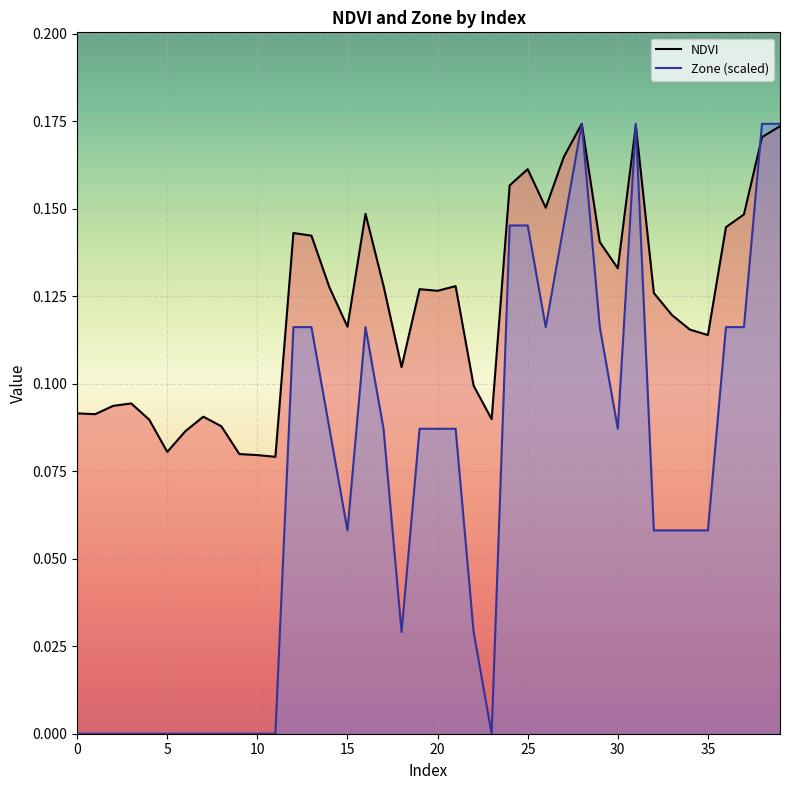

What is the difference between the second highest and second lowest values in the Zone series?

0.2